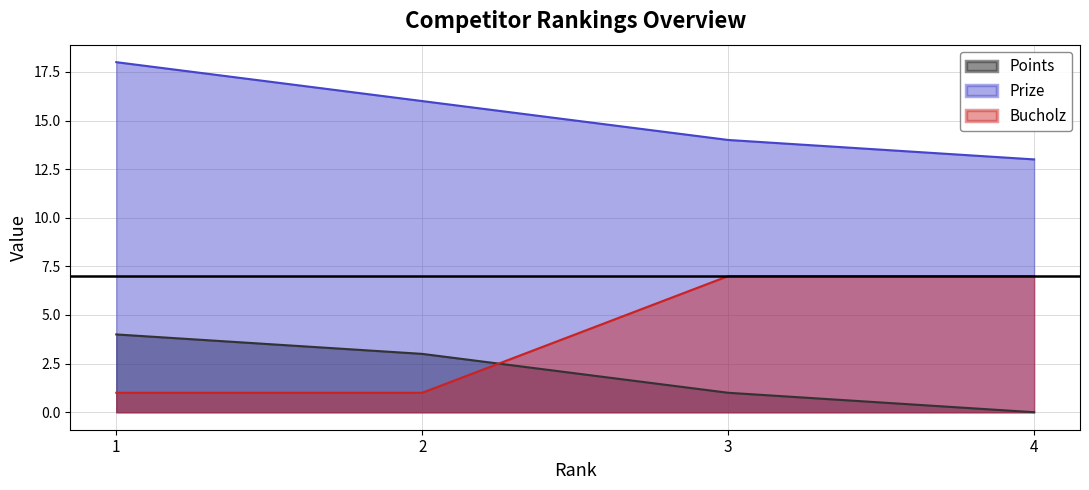

True or false: Bucholz and Prize intersect in this chart.

False